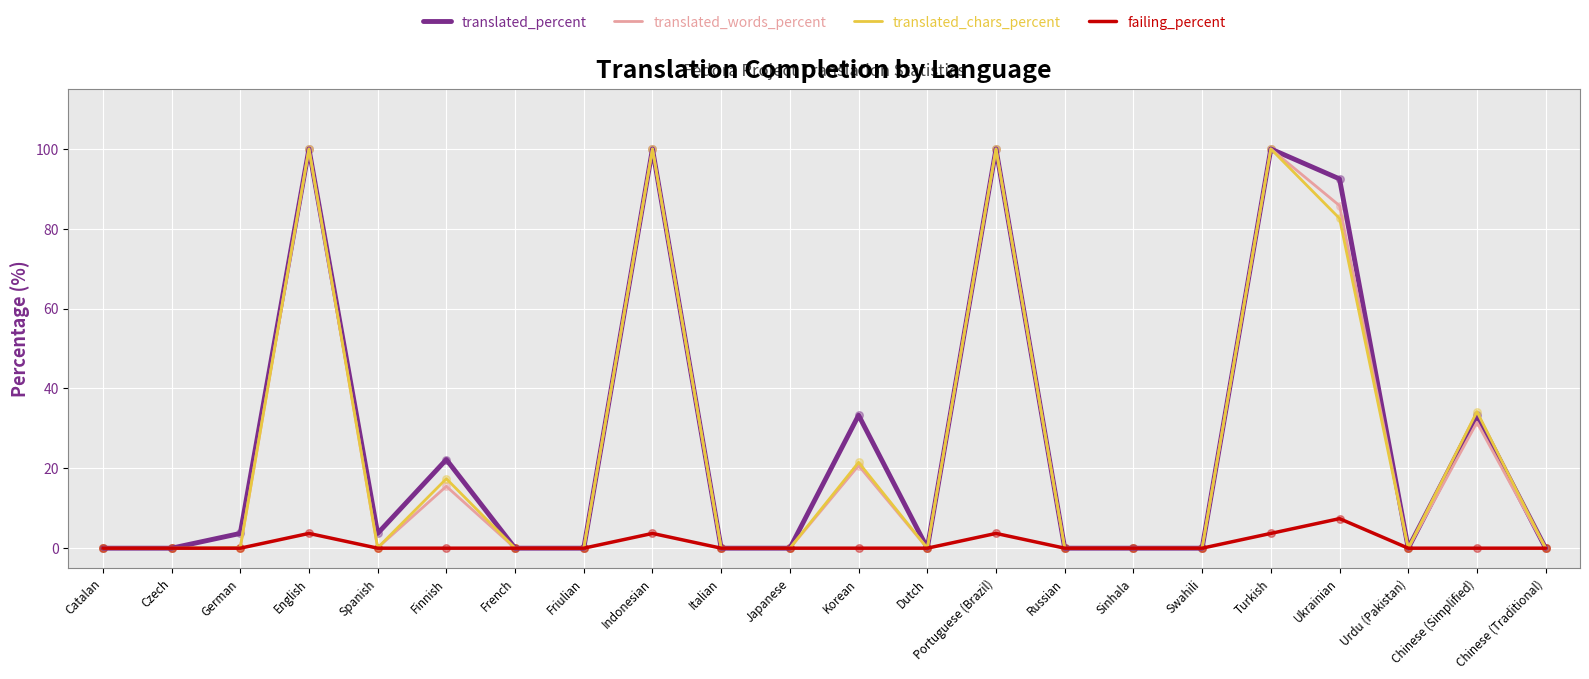

What are all the series names shown in the legend?

translated_percent, translated_words_percent, translated_chars_percent, failing_percent